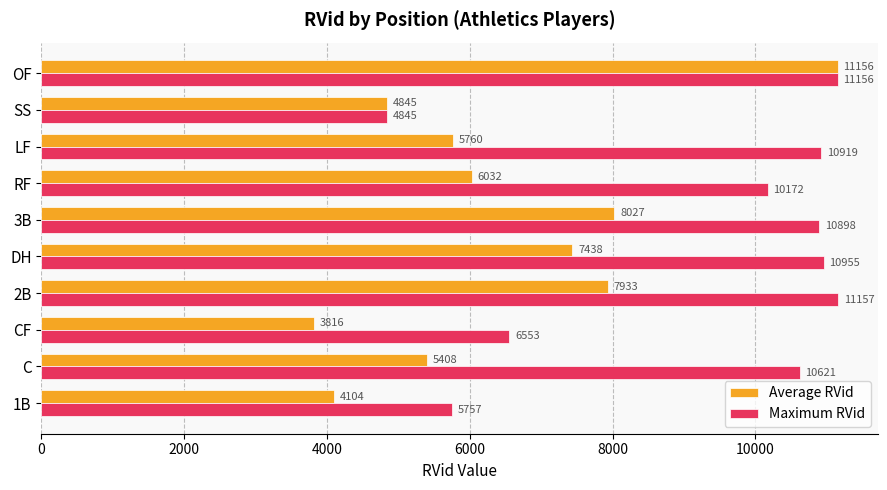

Is it true that Average RVid equals 13402.0 at 2B?

False